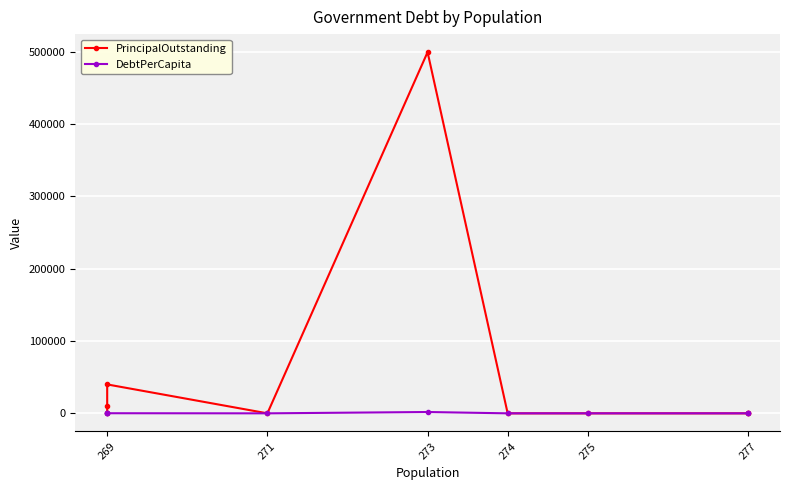

Which series has the largest total across all categories?

PrincipalOutstanding